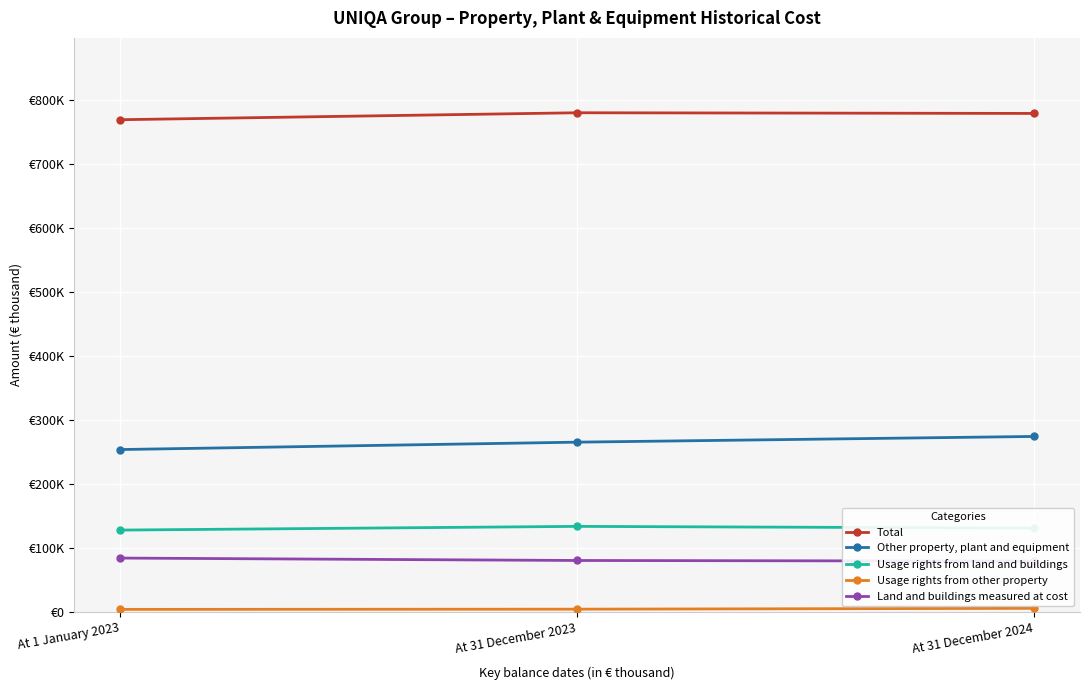

Which series has the widest spread of values?

Other property, plant and equipment